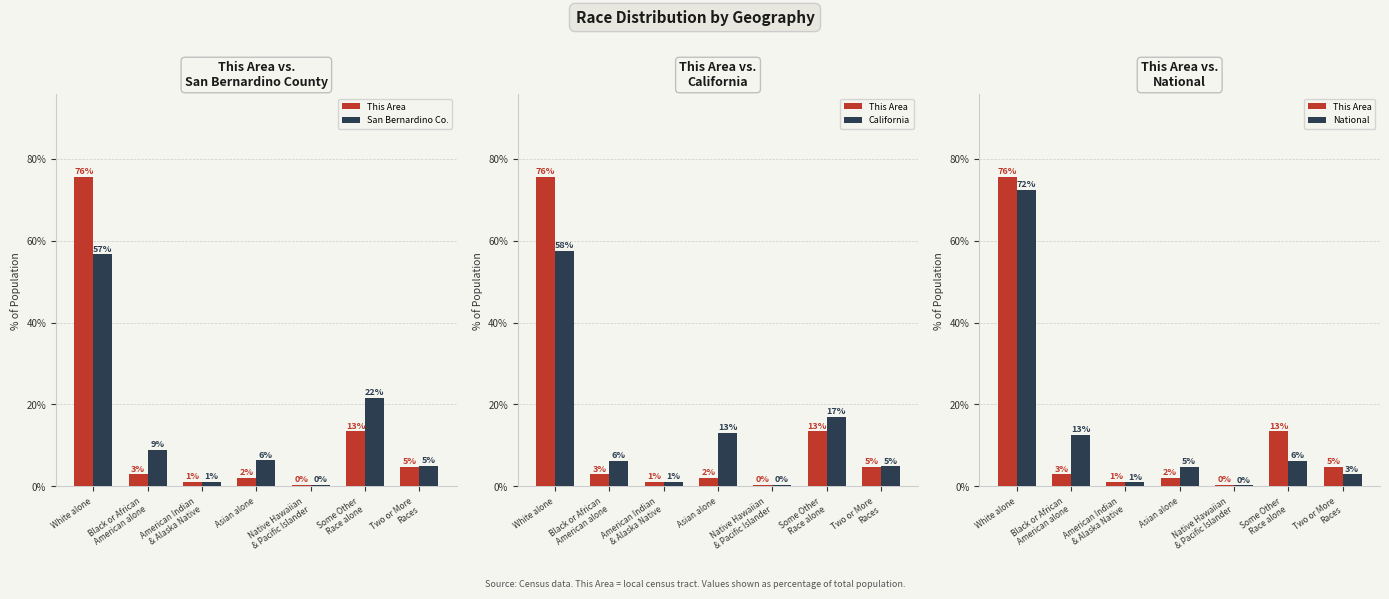

What is the difference between the National values at White alone and Two or More
Races?

69.5